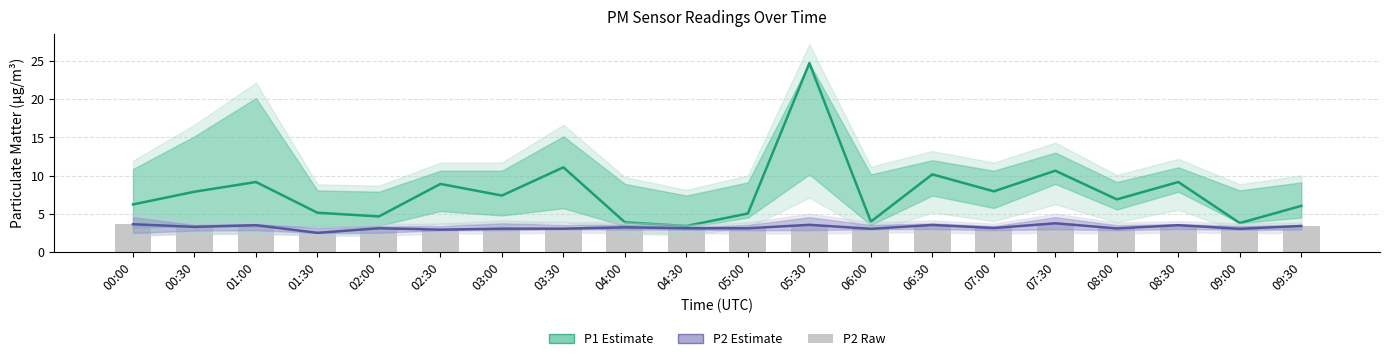

The P2 Estimate series shows 1.1 at 06:30. True or false?

False